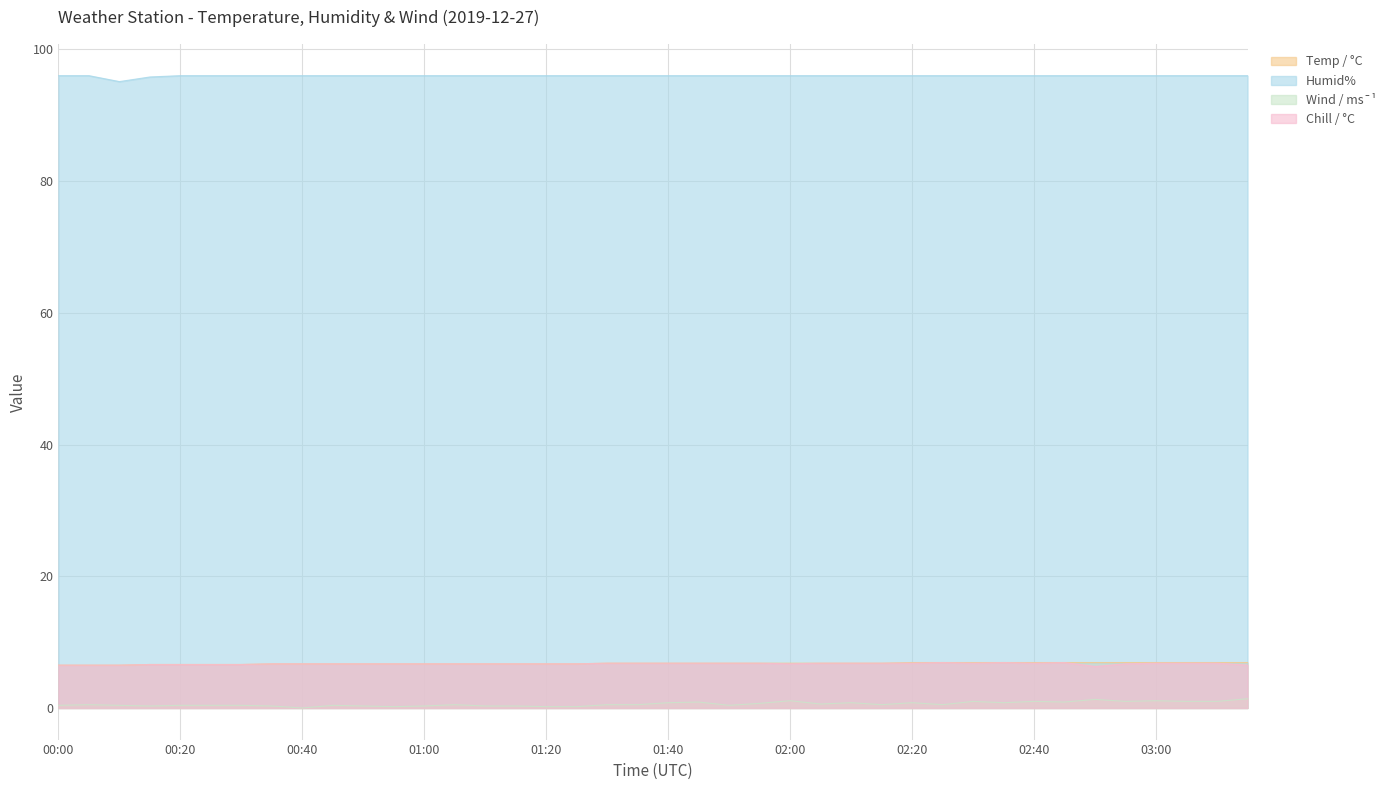

What is the average value of the Wind / ms¯¹ series?

0.6